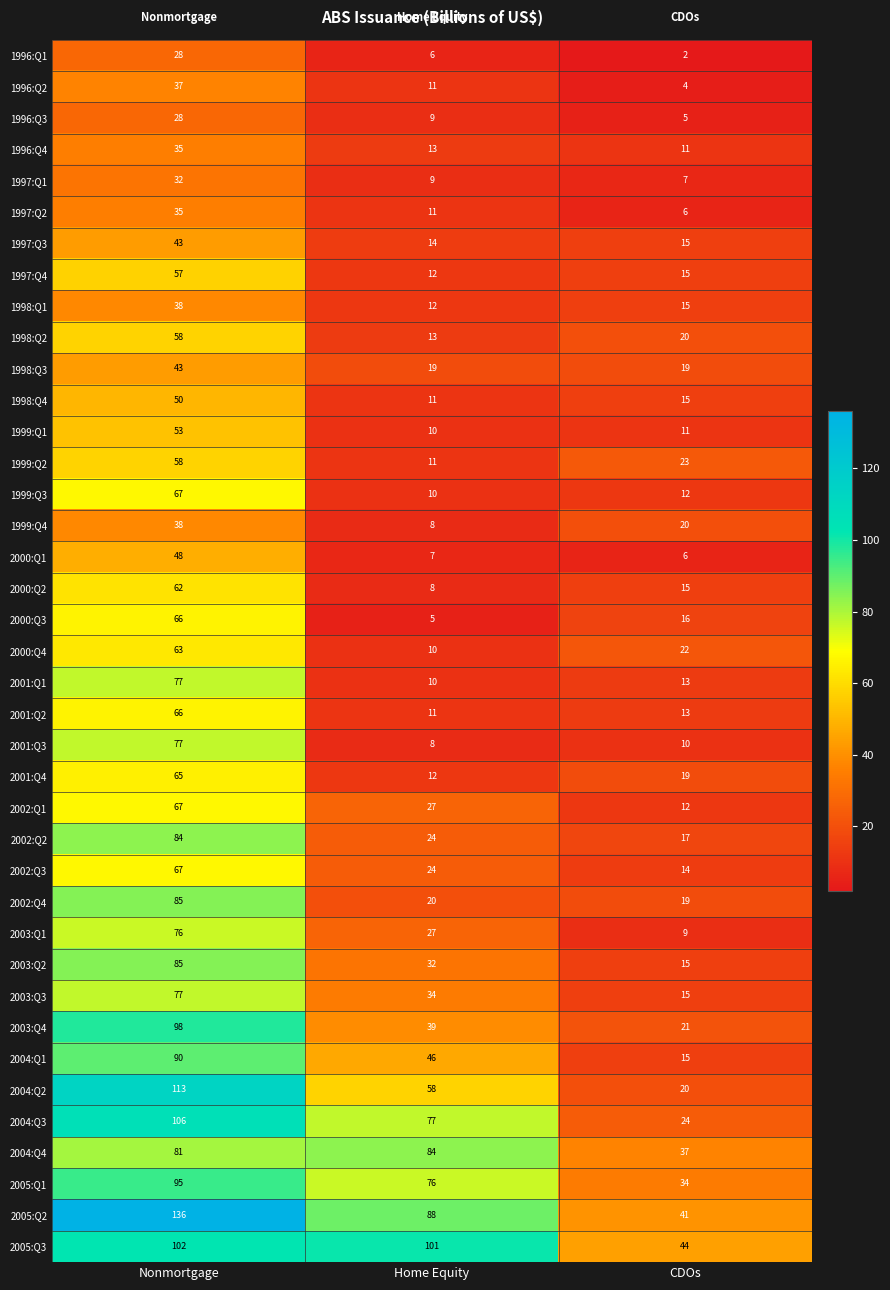

Rank the categories by 1997:Q1 value from lowest to highest.

CDOs, Home Equity, Nonmortgage